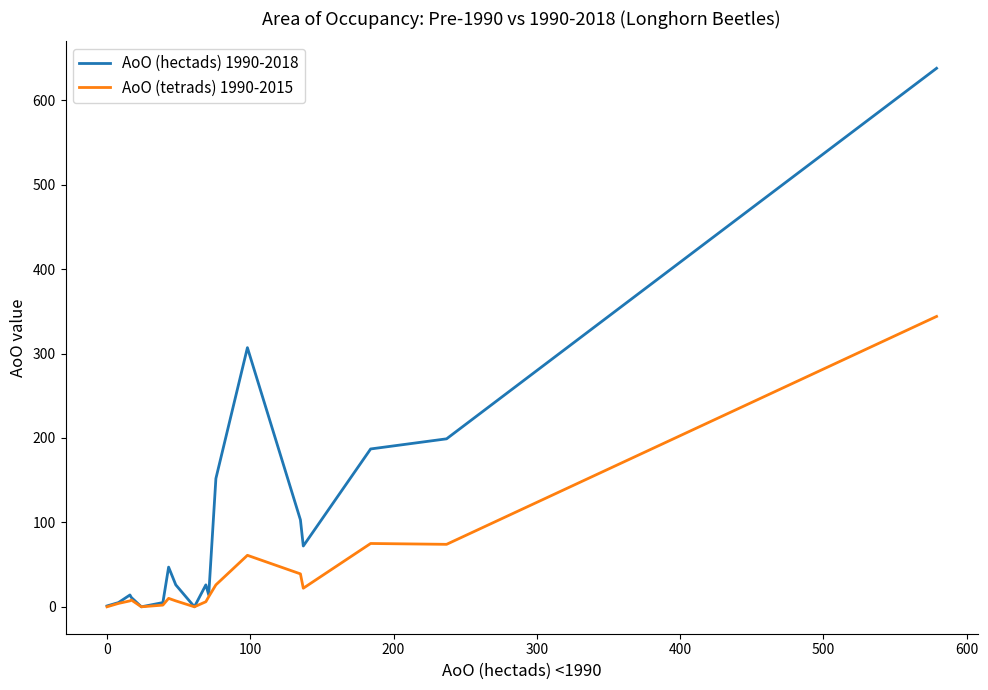

How many data points in AoO (tetrads) 1990-2015 are less than 8?

9